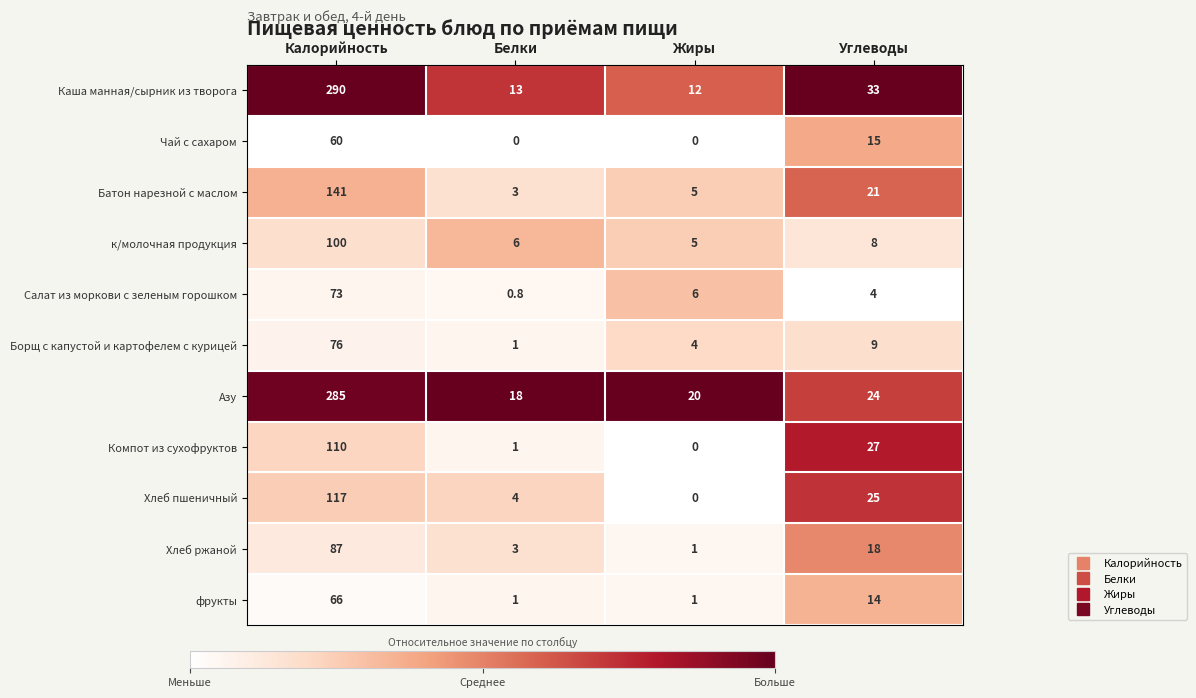

List the series in order of their peak value, highest first.

Каша манная/сырник из творога, Азу, Батон нарезной с маслом, Хлеб пшеничный, Компот из сухофруктов, к/молочная продукция, Хлеб ржаной, Борщ с капустой и картофелем с курицей, Салат из моркови с зеленым горошком, фрукты, Чай с сахаром